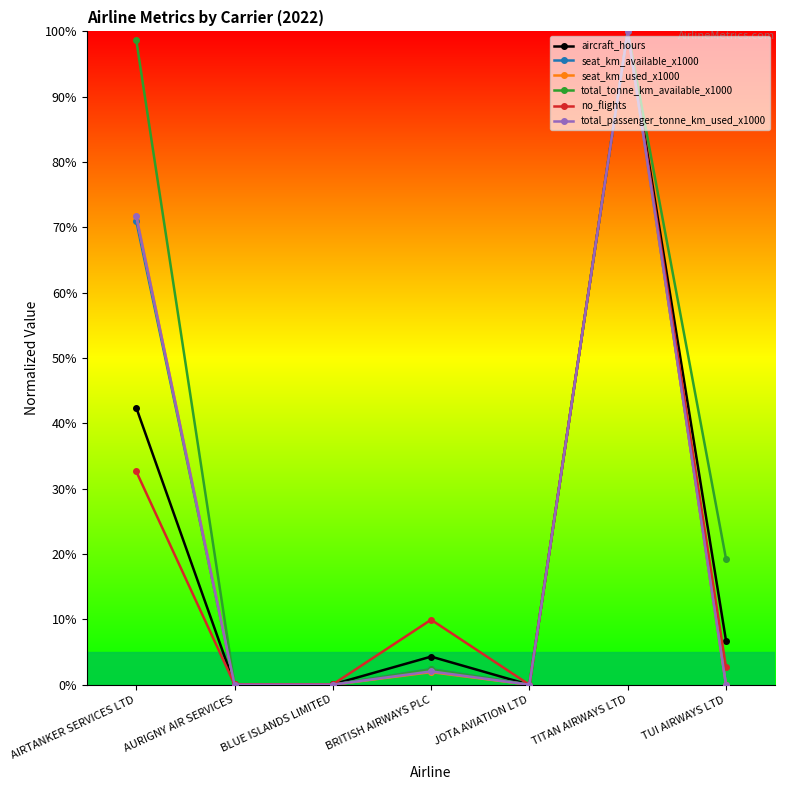

How many interior local valleys does the seat_km_used_x1000 series have?

2